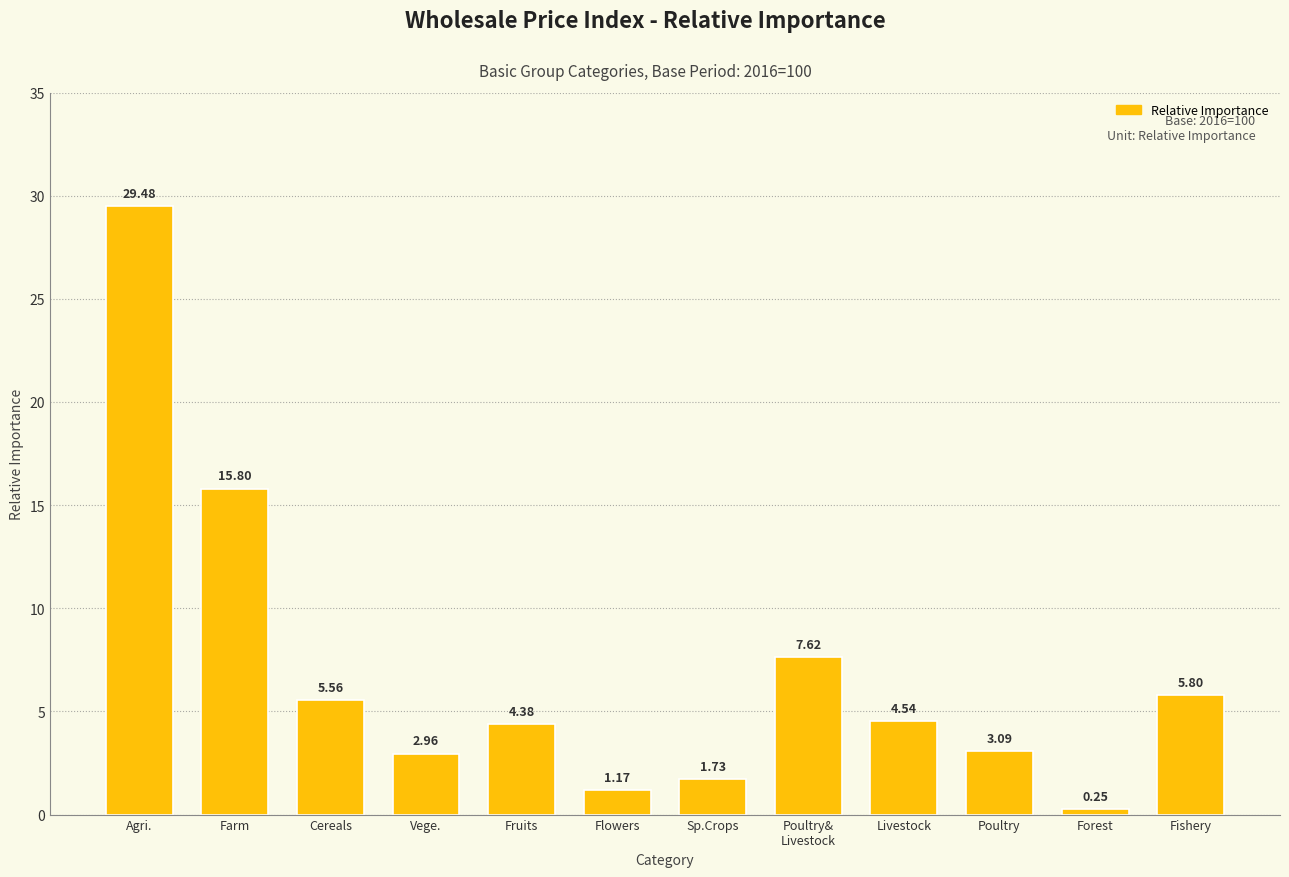

At which label is the value closest to 14?

Farm